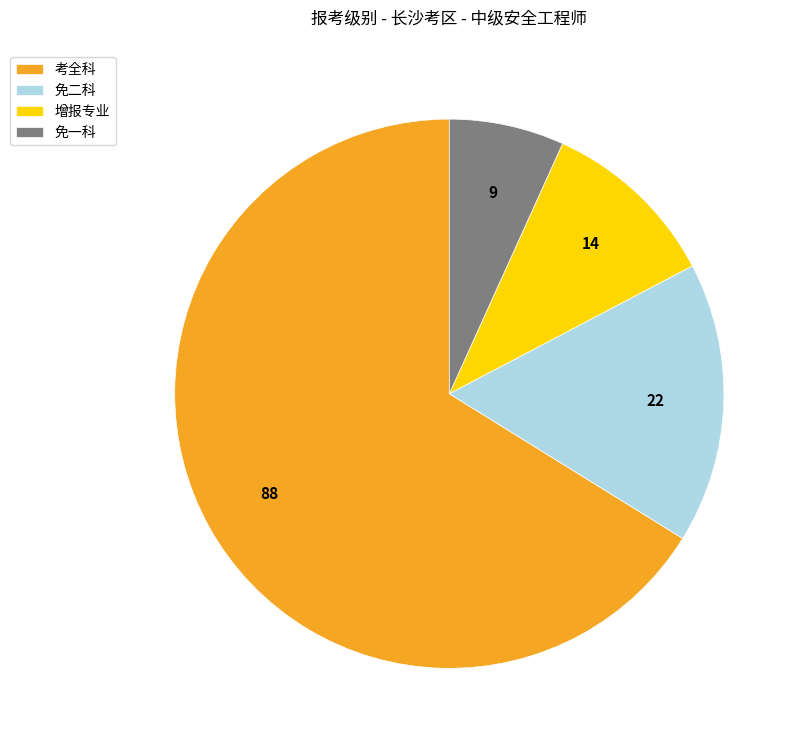

Which has a higher value, 免一科 or 增报专业?

增报专业